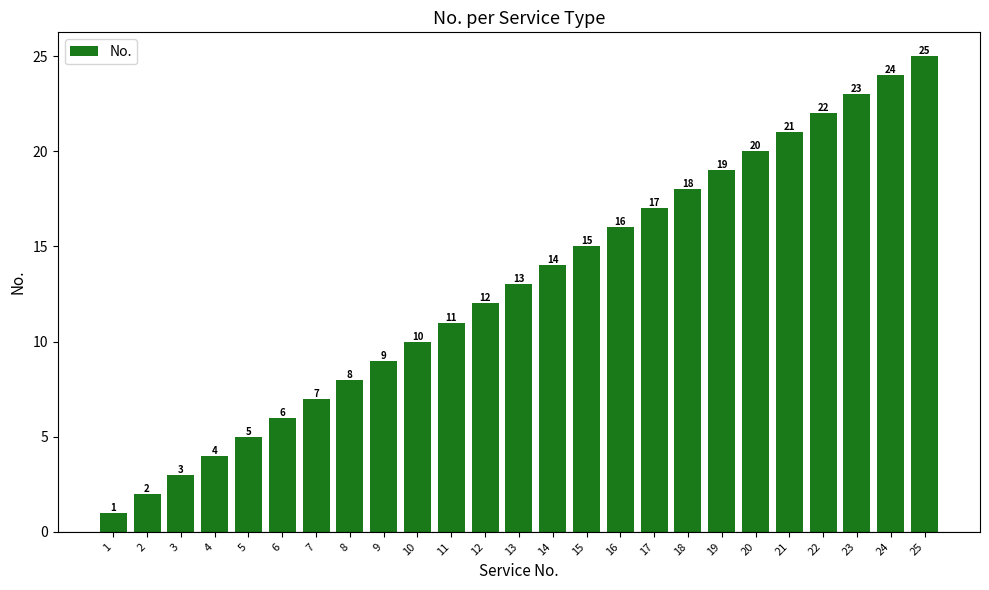

Reading right to left, list all the values displayed in this chart.

25	24	23	22	21	20	19	18	17	16	15	14	13	12	11	10	9	8	7	6	5	4	3	2	1